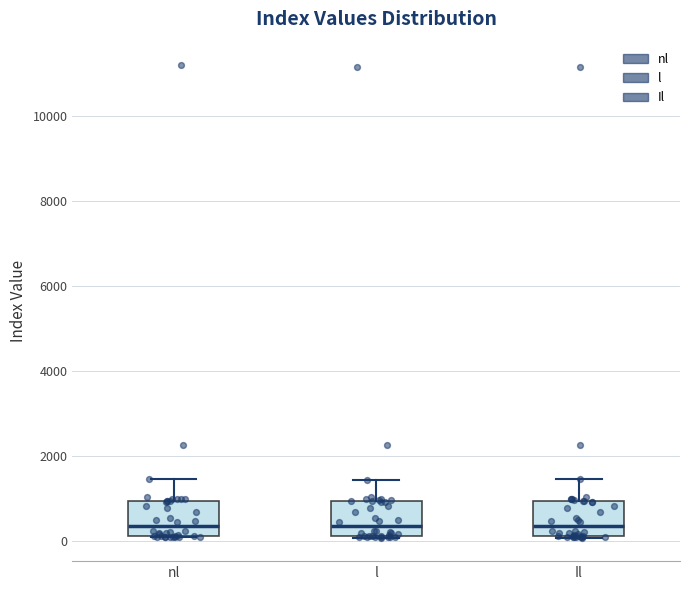

Reading left to right, read every box against the y-axis: the position of its median line, the range the box covers, and the ends of its whiskers. The values are not printed on the chart, so give them approximately, as read against the axis.

nl: median 400, box 200 to 1000, whiskers 0 to 1400
l: median 400, box 200 to 1000, whiskers 0 to 1400
Il: median 400, box 200 to 1000, whiskers 0 to 1400